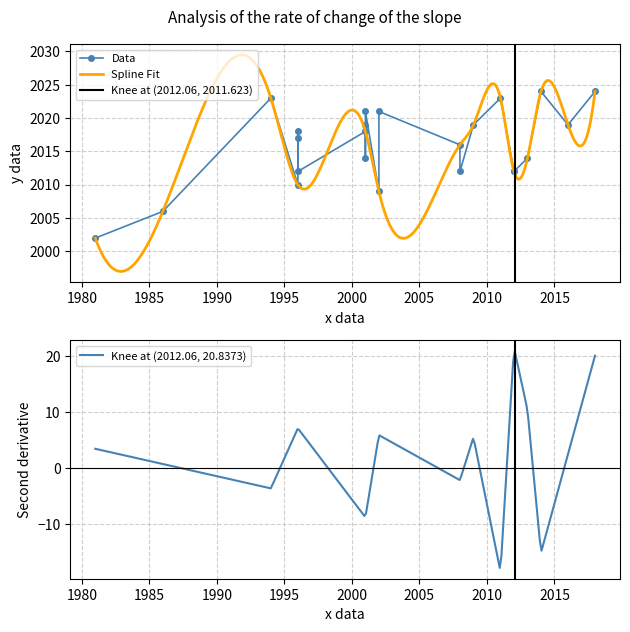

What is the minimum value for Spline Fit?

1997.0